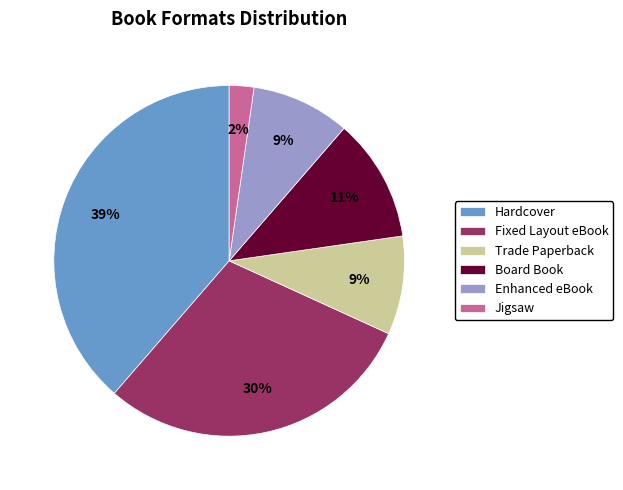

What is the largest slice in the pie chart?

Hardcover